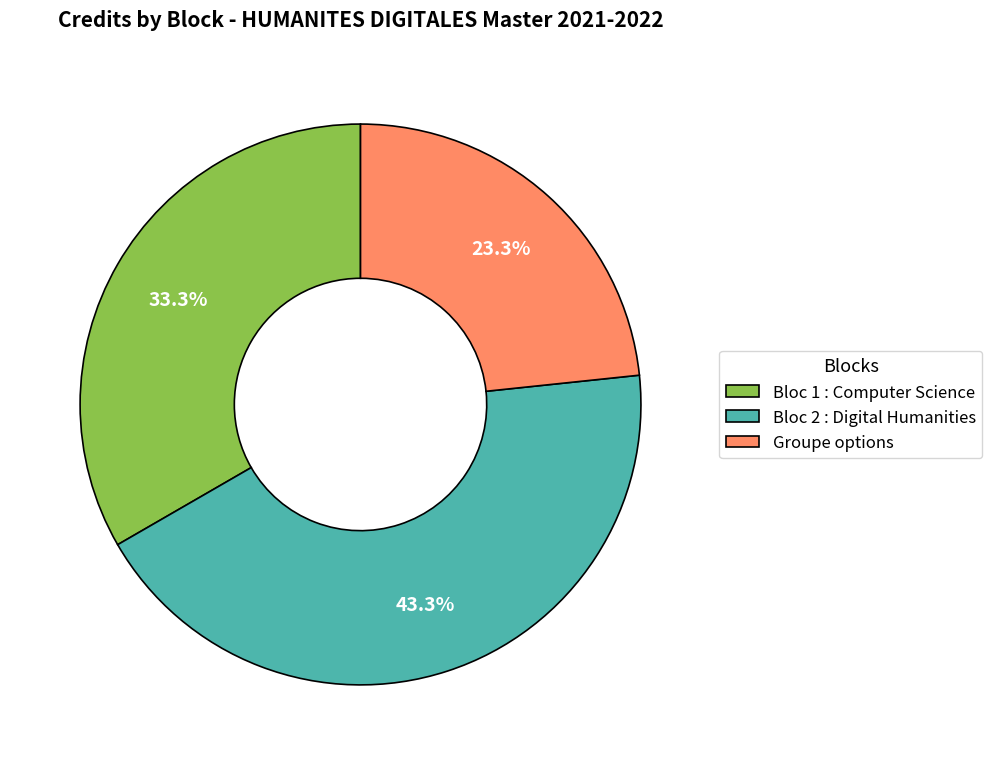

Combined, do Bloc 1 : Computer Science and Groupe options account for over 50%?

Yes